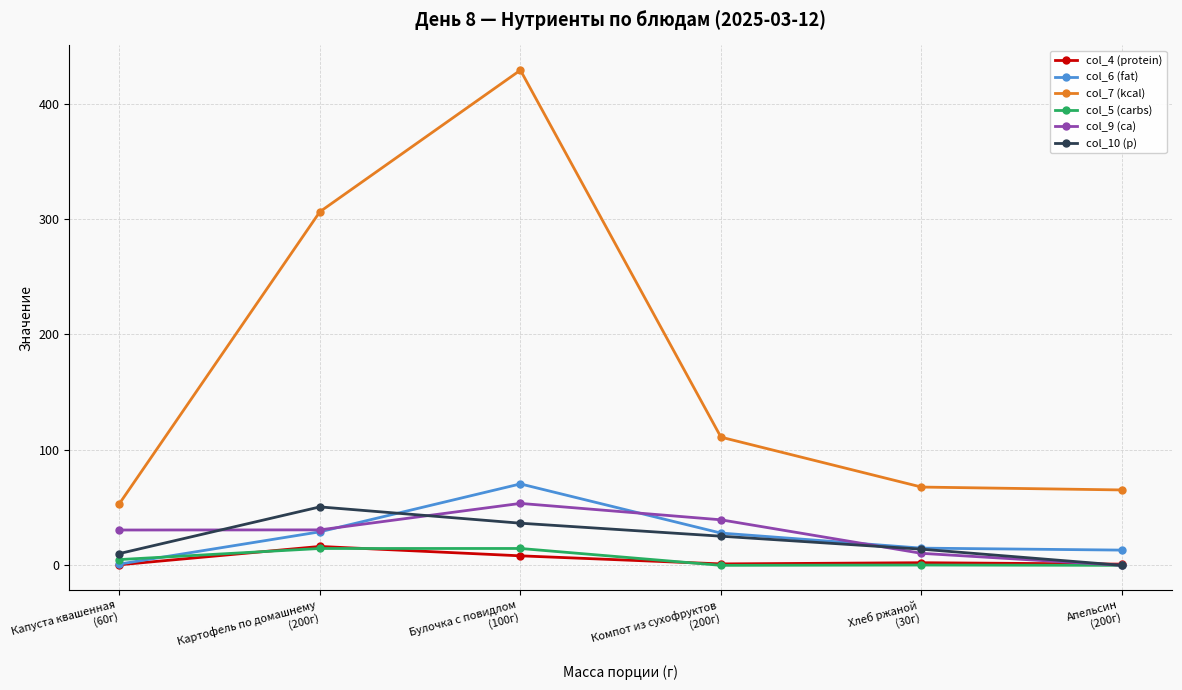

Where is col_7 (kcal) nearest to the value 241?

Картофель по домашнему
(200г)